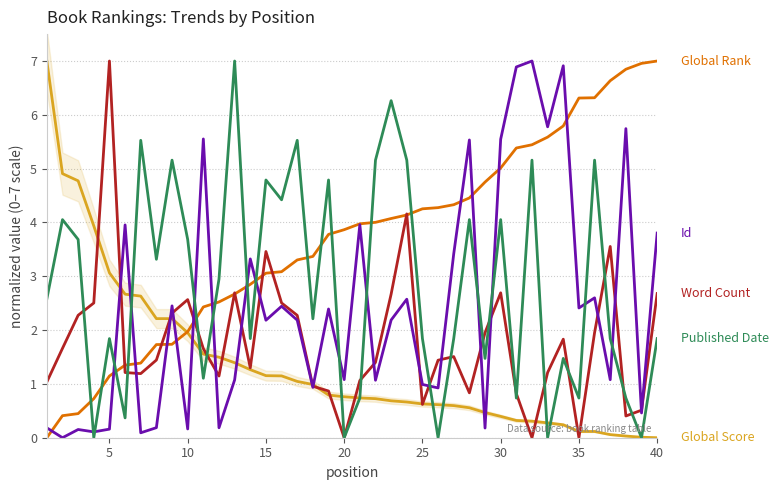

True or false: Global Score has a value of 0.5 at 30.

False